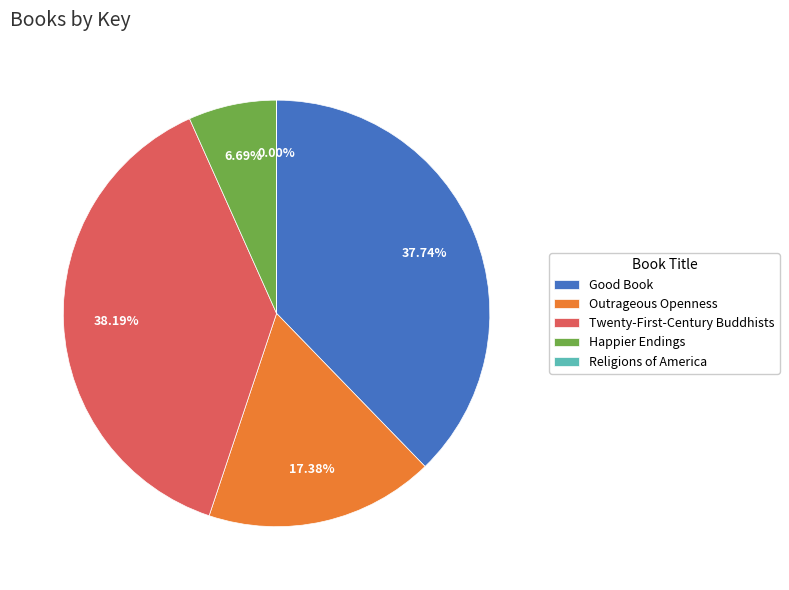

What is the ratio of the value at Good Book to the value at Outrageous Openness?

2.2